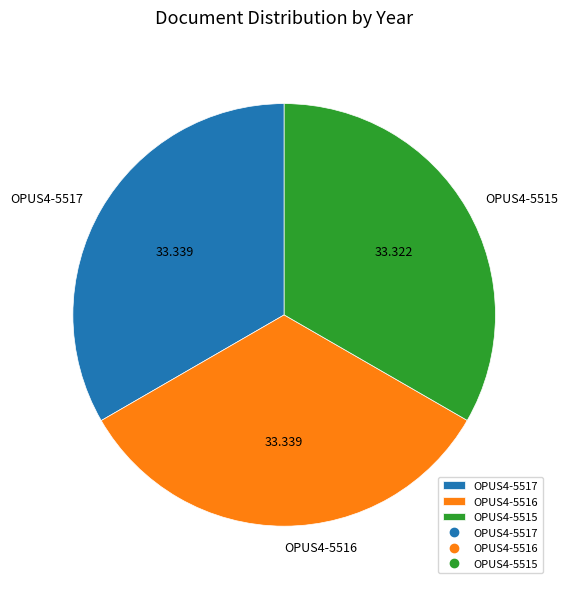

Is it true that OPUS4-5517 is 33% of the pie?

True